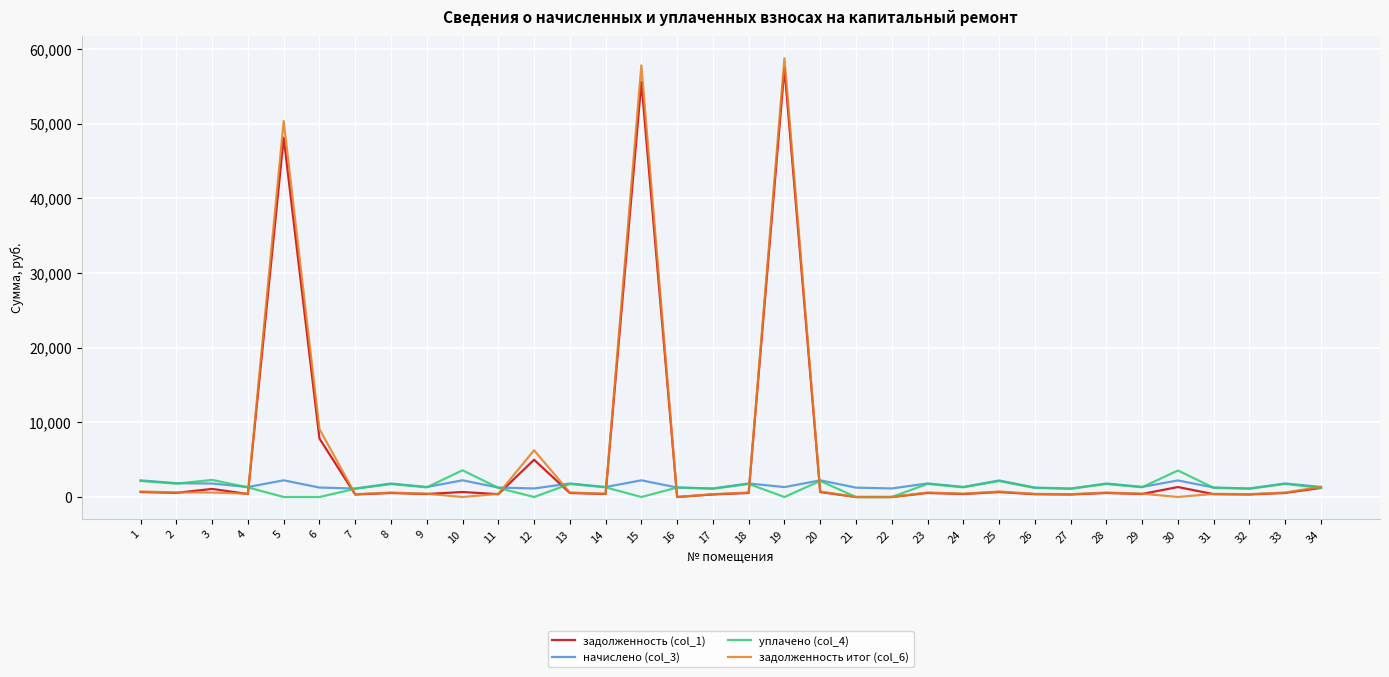

What is the average value of the уплачено (col_4) series?

1331.5